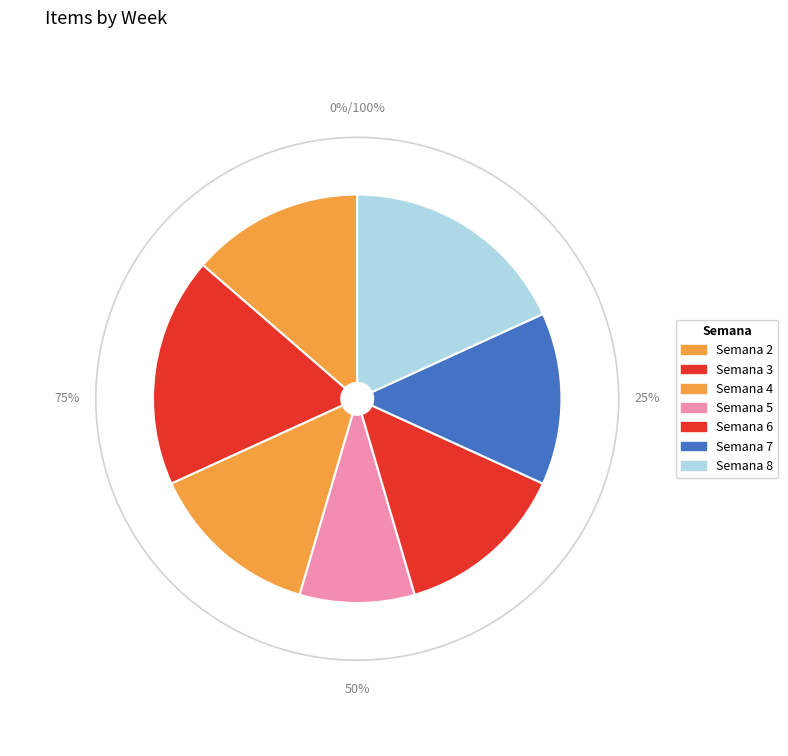

What is the largest slice in the pie chart?

3